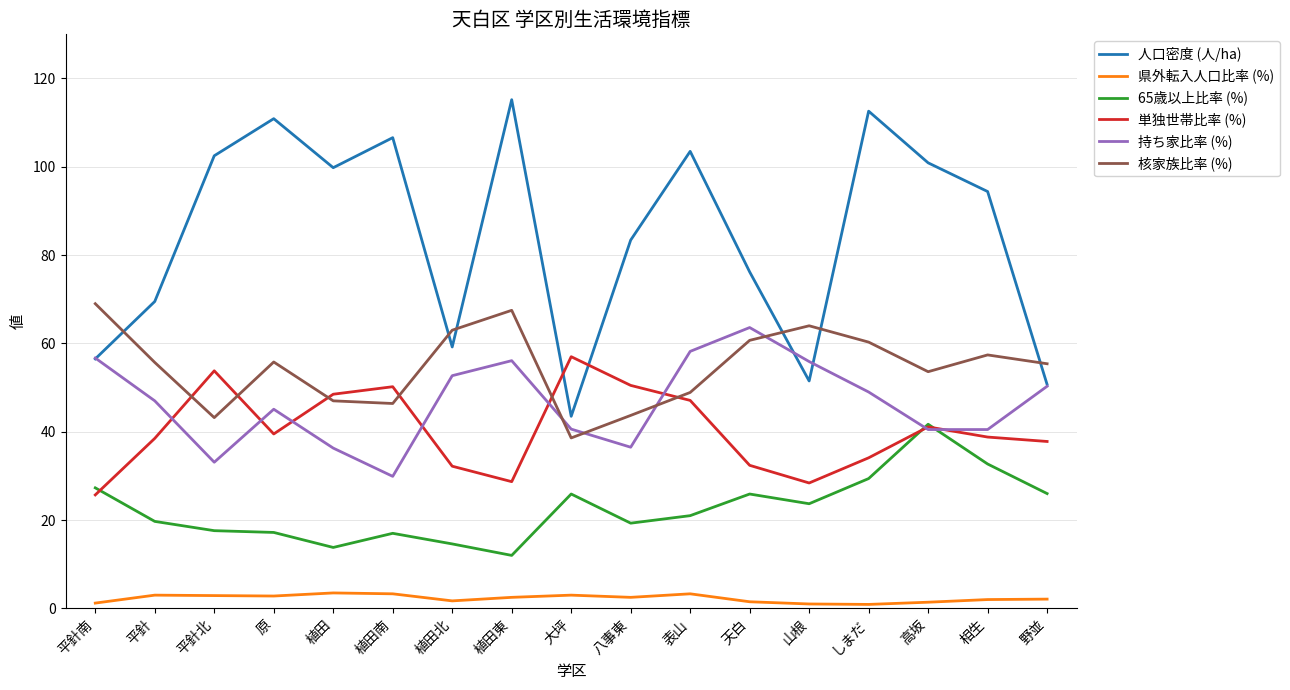

True or false: 核家族比率 (%) and 県外転入人口比率 (%) cross at least once.

False